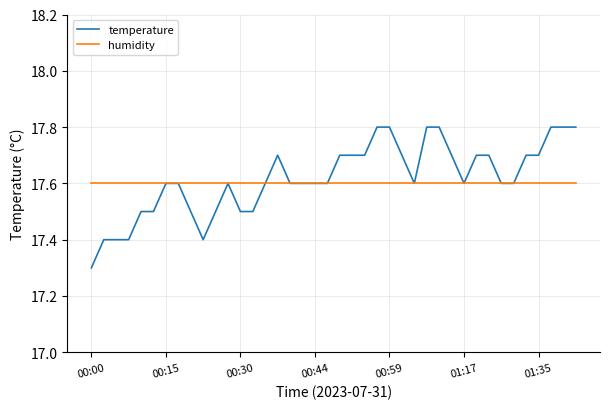

Which series has the largest range (max minus min)?

temperature